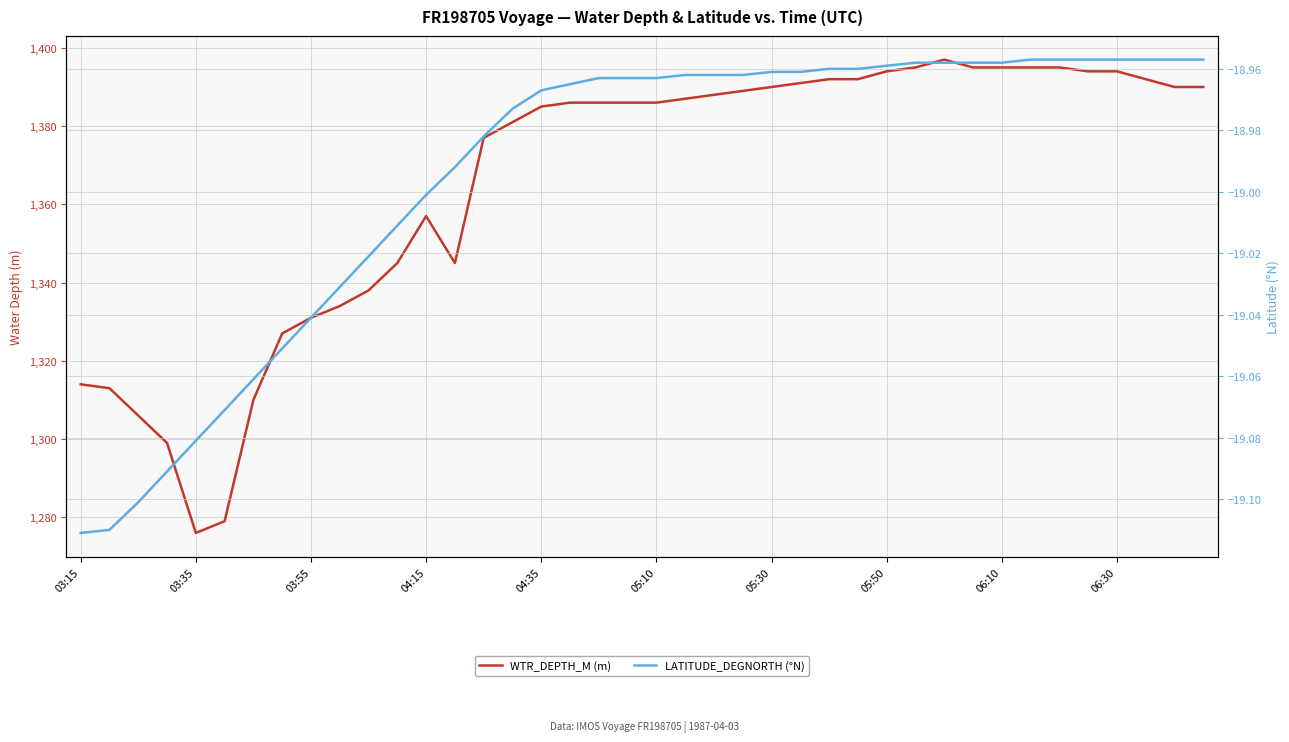

The LATITUDE_DEGNORTH (°N) series shows -7.1 at 17. True or false?

False